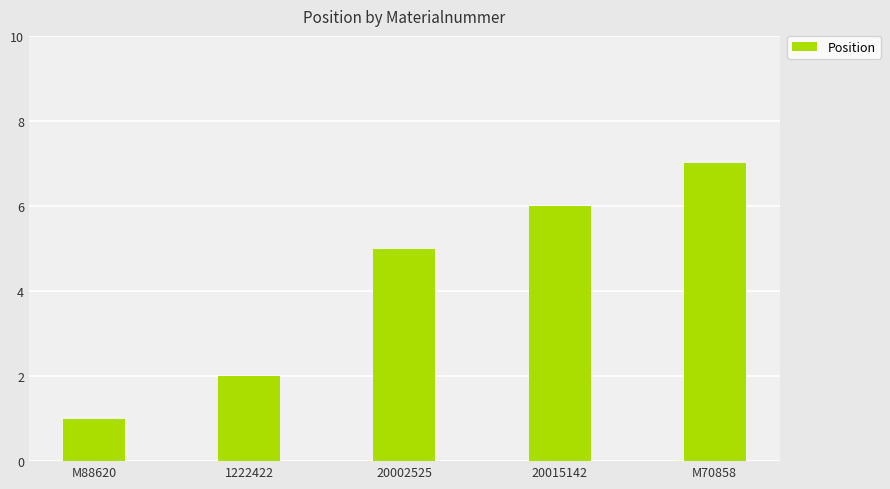

Which category has the highest value across all series?

M70858